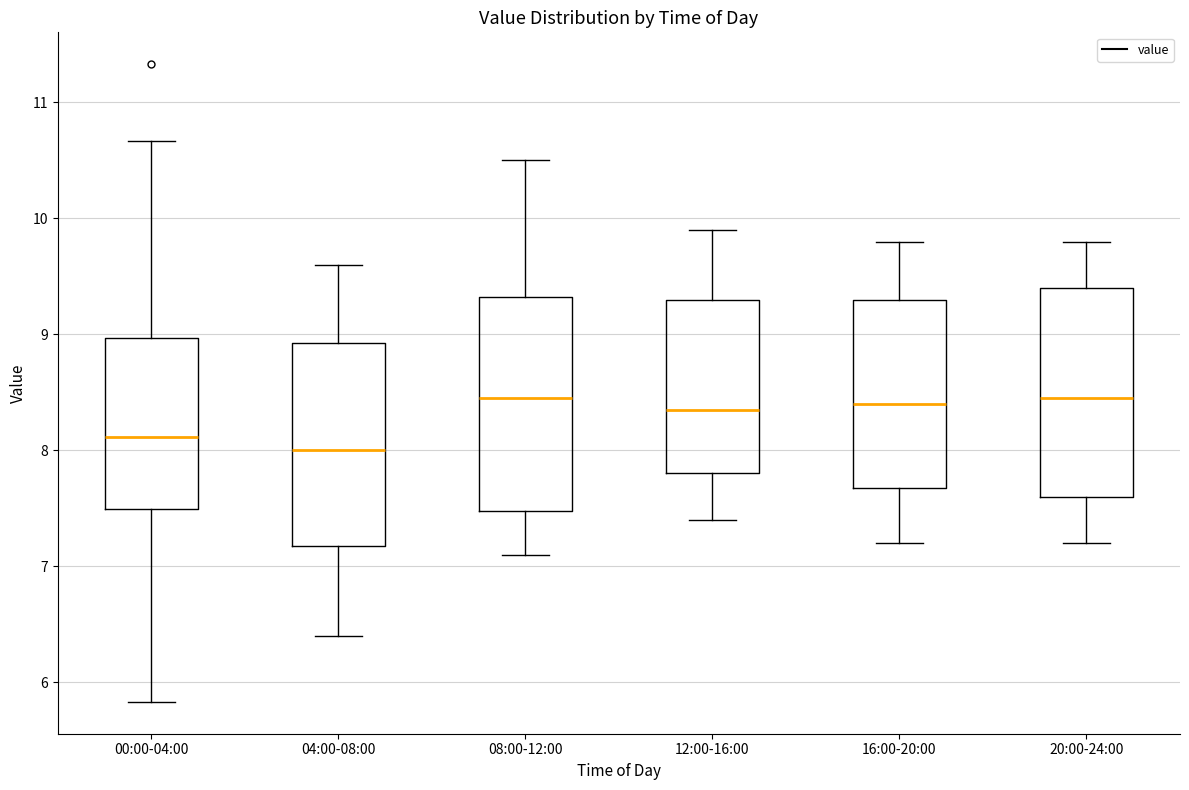

Which box's median line is the lowest?

04:00-08:00